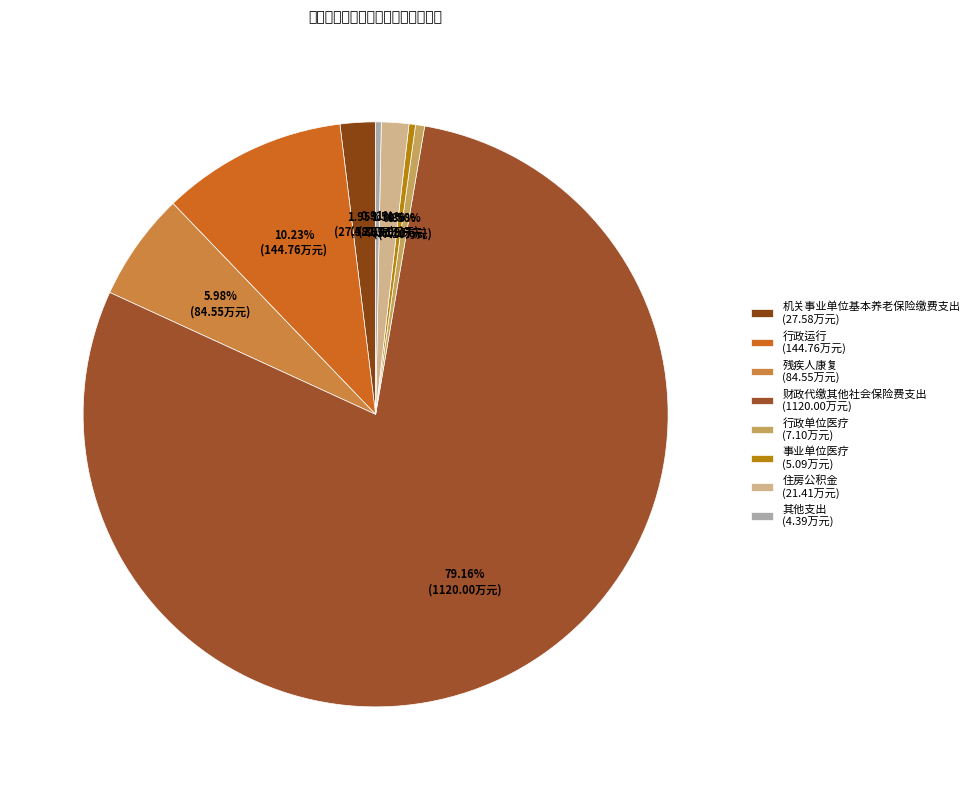

Which category has the biggest portion of the pie?

财政代缴其他社会保险费支出 (1120.00万元)